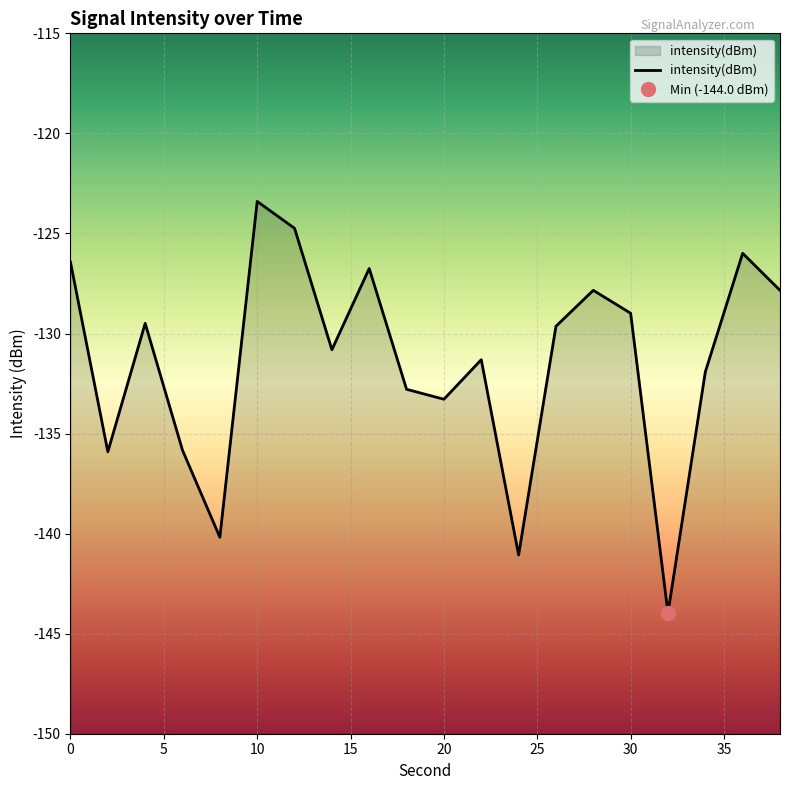

What is the maximum value for intensity(dBm)?

-123.4